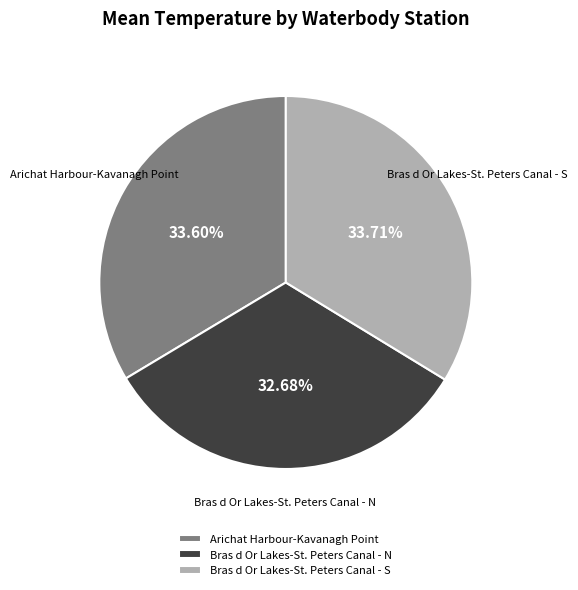

How many segments does this pie chart have?

3